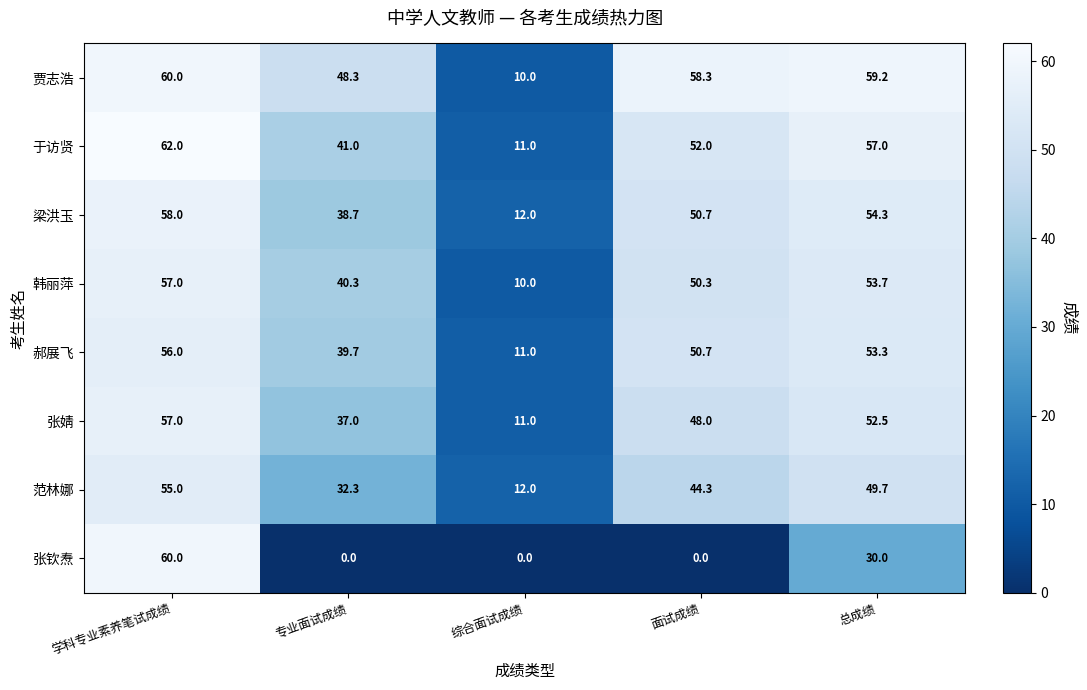

What value does the 梁洪玉 series have at 综合面试成绩?

12.0